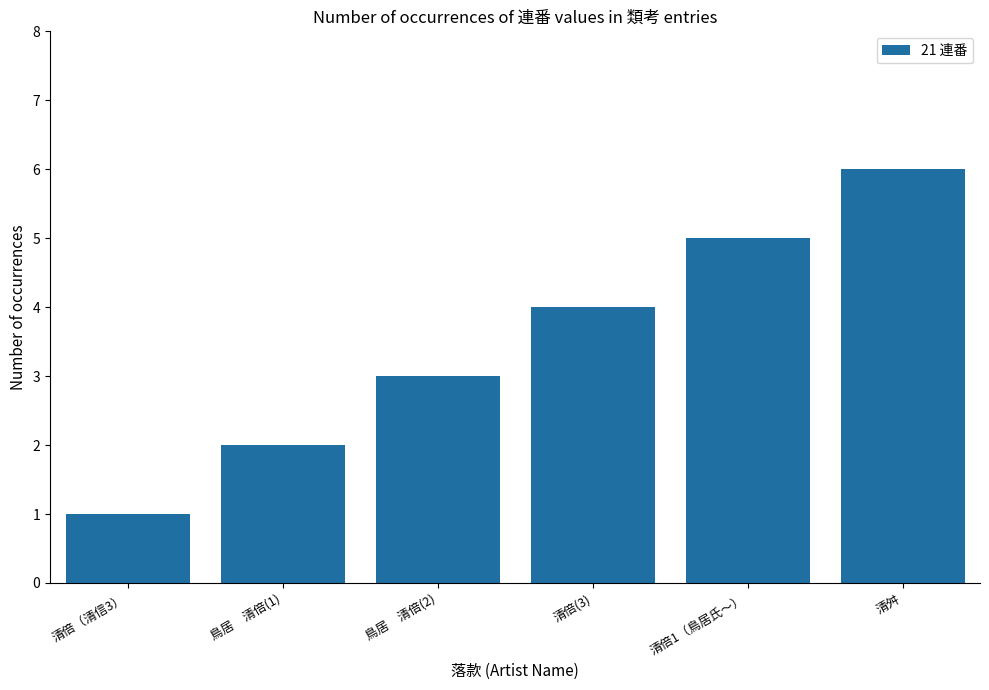

What is the label of the 3rd bar from the right?

清倍(3)